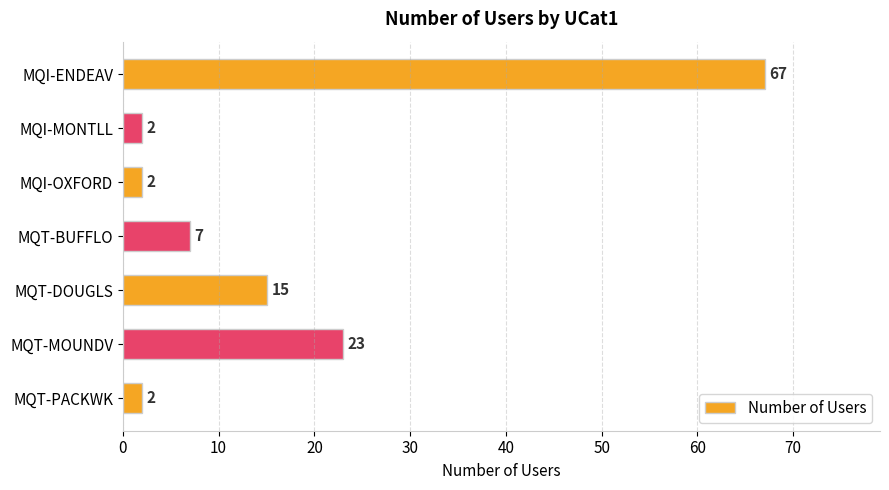

What is the change in value from MQI-MONTLL to MQT-MOUNDV?

+21